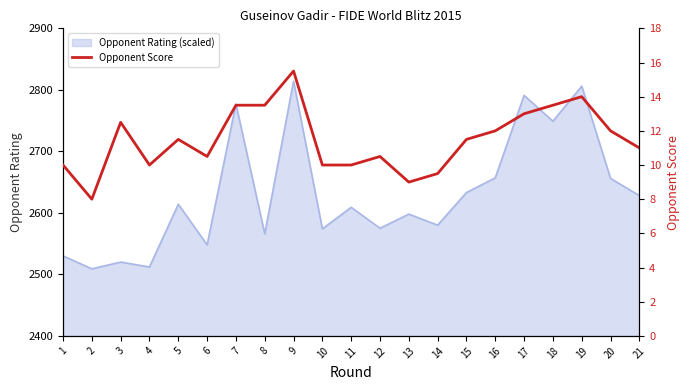

List the labels in order of value, largest first.

9, 19, 7, 8, 18, 17, 3, 16, 20, 5, 15, 21, 6, 12, 1, 4, 10, 11, 14, 13, 2